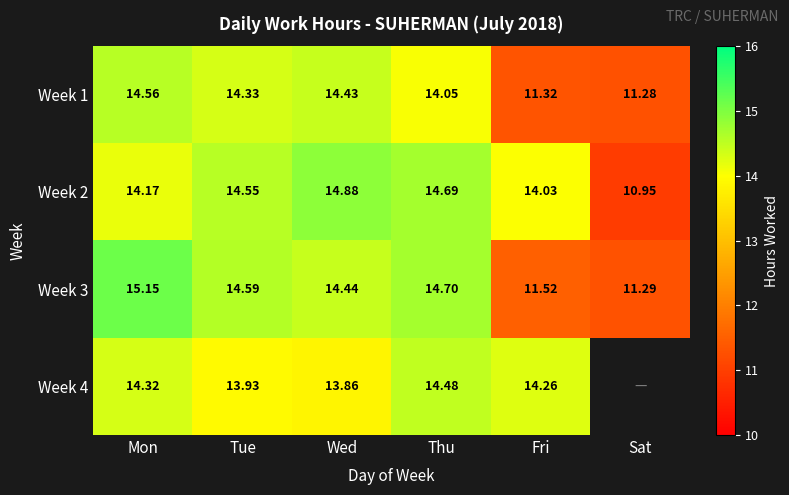

List the labels in order of Week 2 value, largest first.

Wed, Thu, Tue, Mon, Fri, Sat